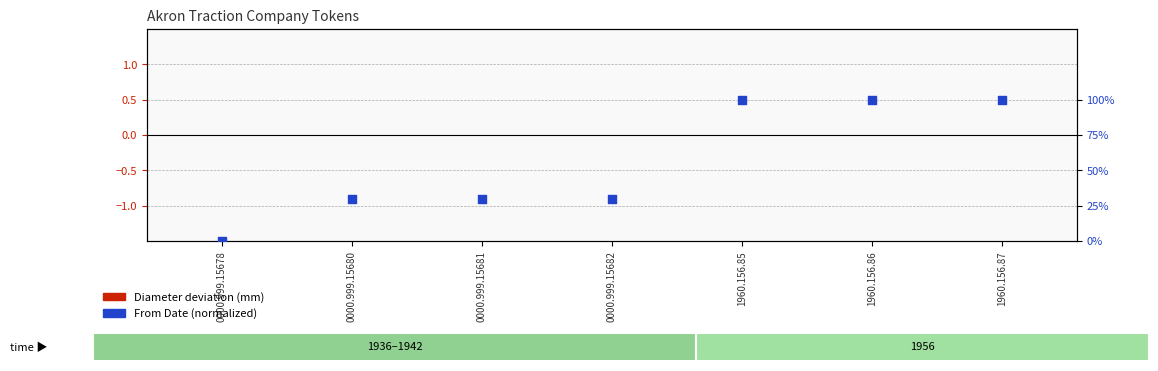

Which series contains the highest Y value?

From Date (normalized)